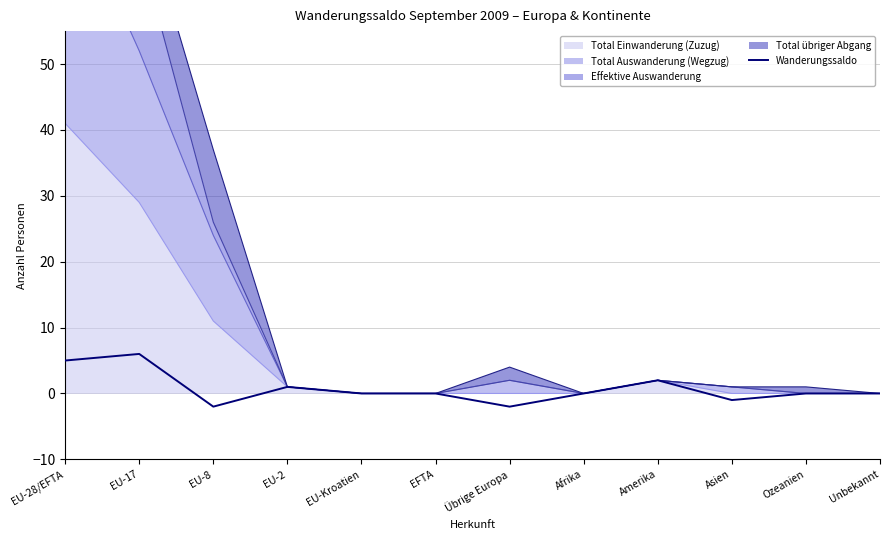

The chart shows a value of 0 at Afrika. True or false?

True